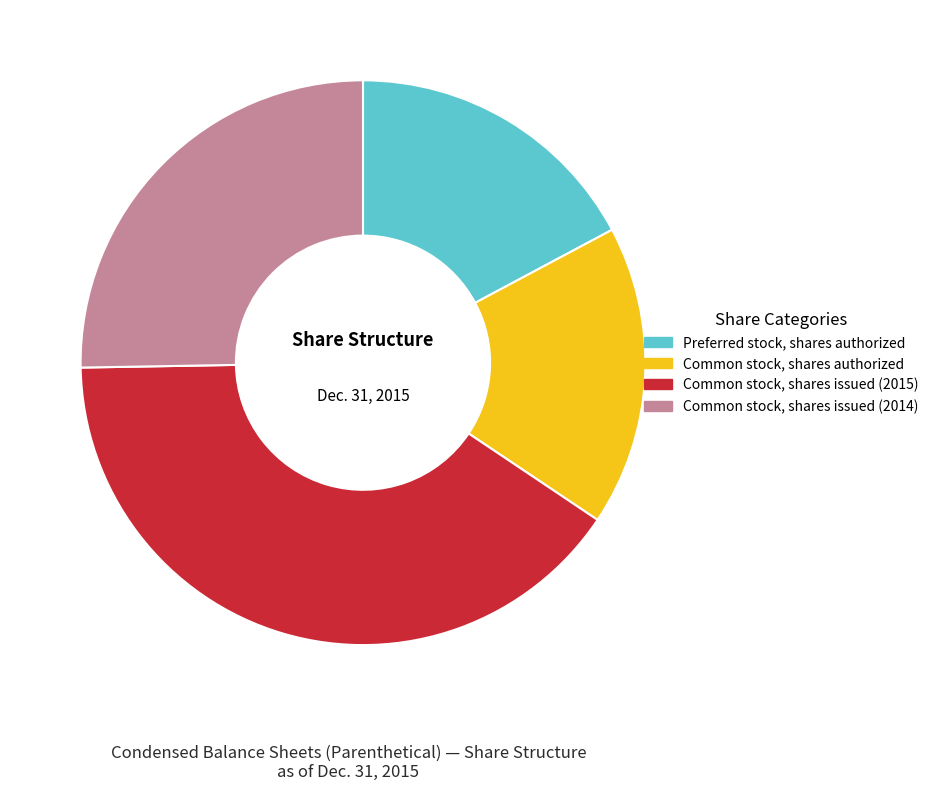

Is it true that Preferred stock, shares authorized is 23% of the pie?

False